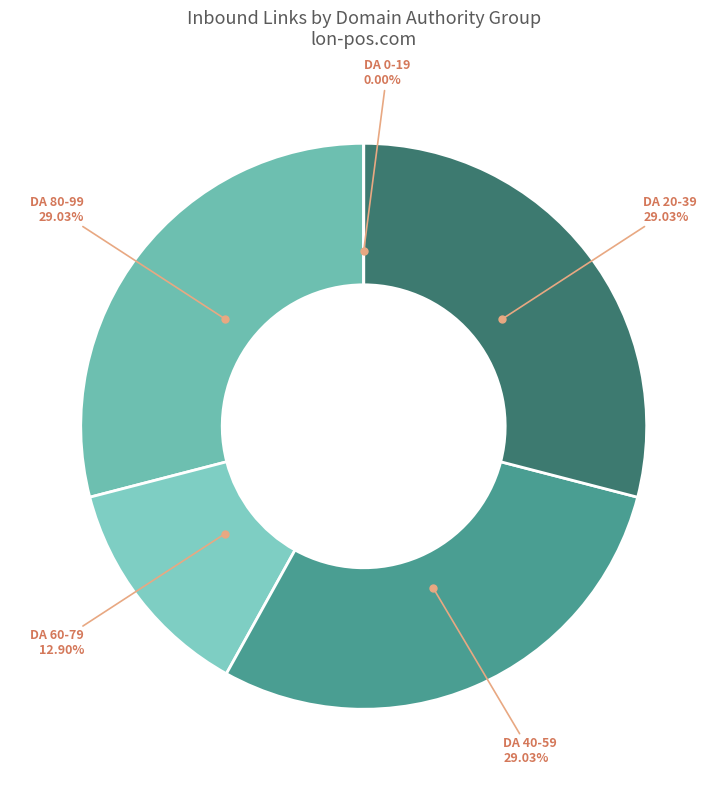

Is www.nintendoworldreport.com the majority of the pie?

No